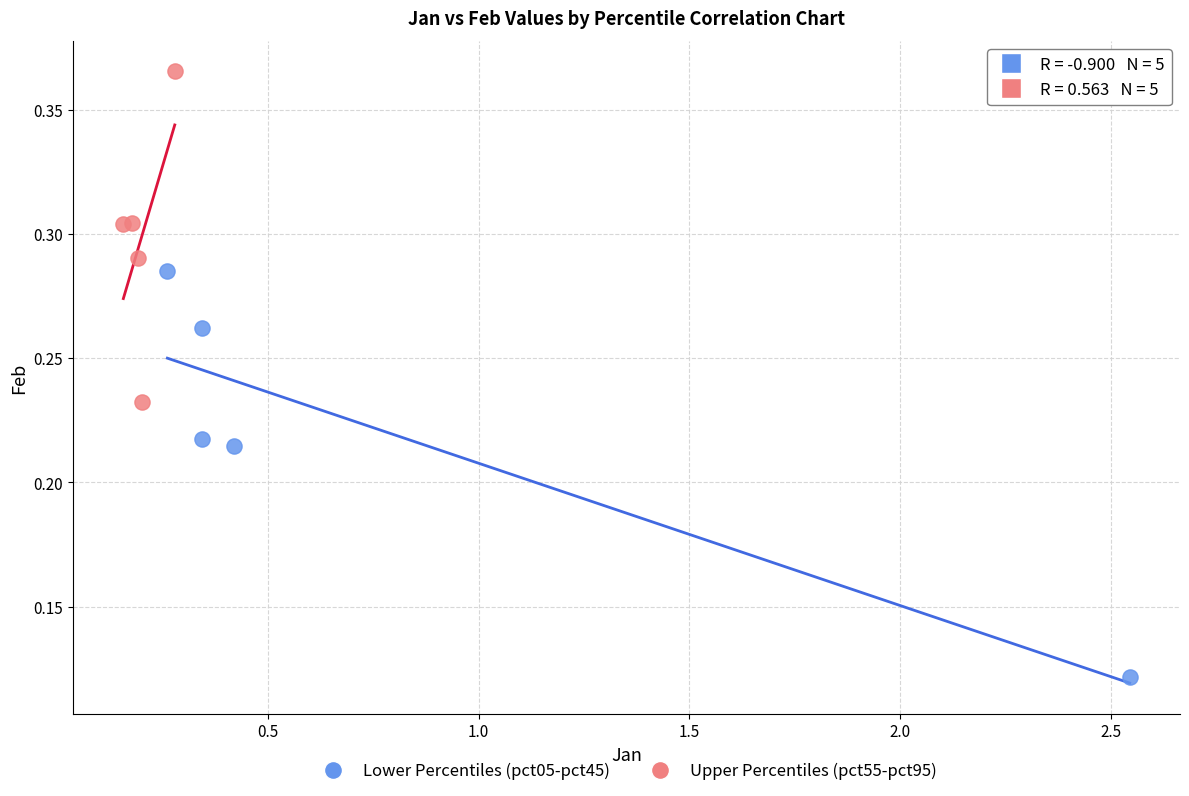

What are all the series names shown in the legend?

Lower Percentiles (pct05-pct45), Upper Percentiles (pct55-pct95)